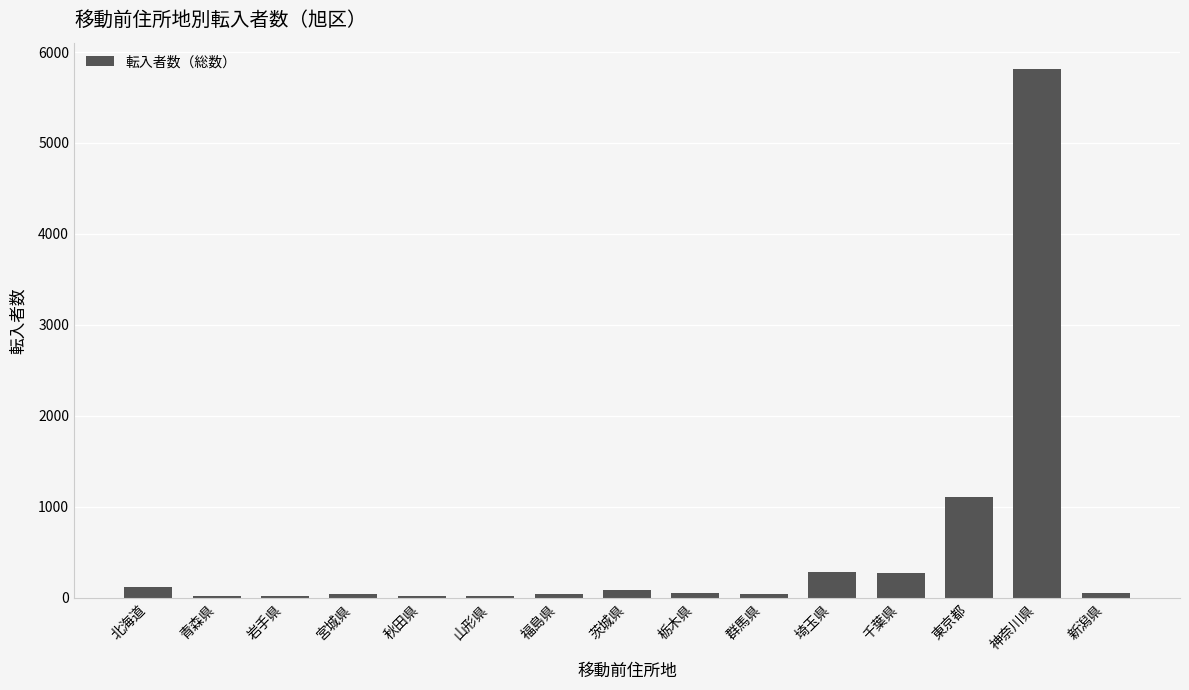

What is the ratio of the value at 埼玉県 to the value at 青森県?

11.5